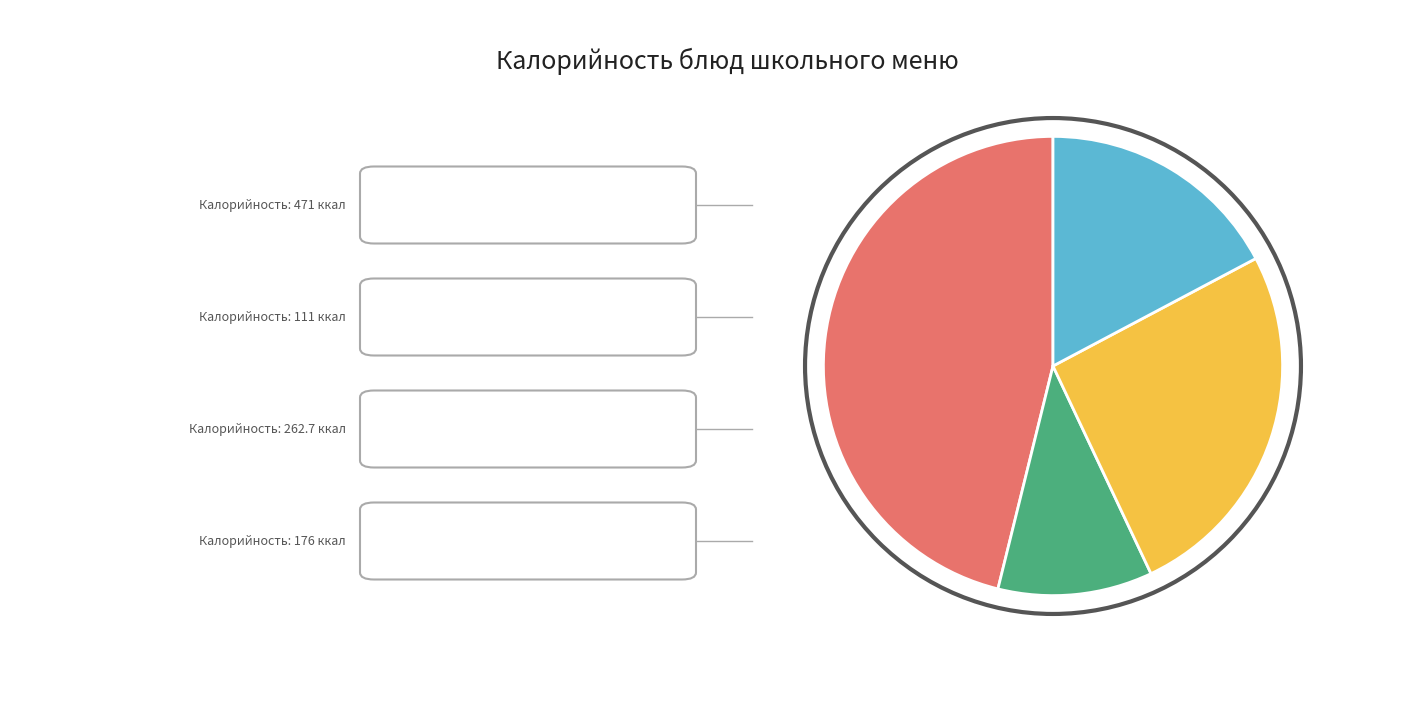

Is there a majority slice in this chart?

No